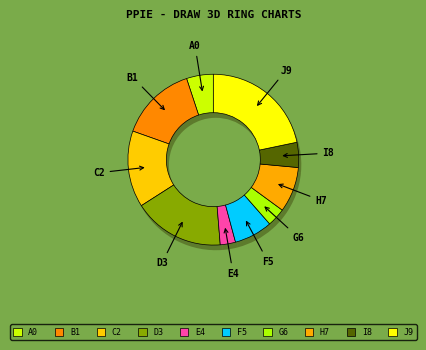

The JOSÉ DE JESÚS OLIVARES XICATL slice represents 8% of the pie. True or false?

False